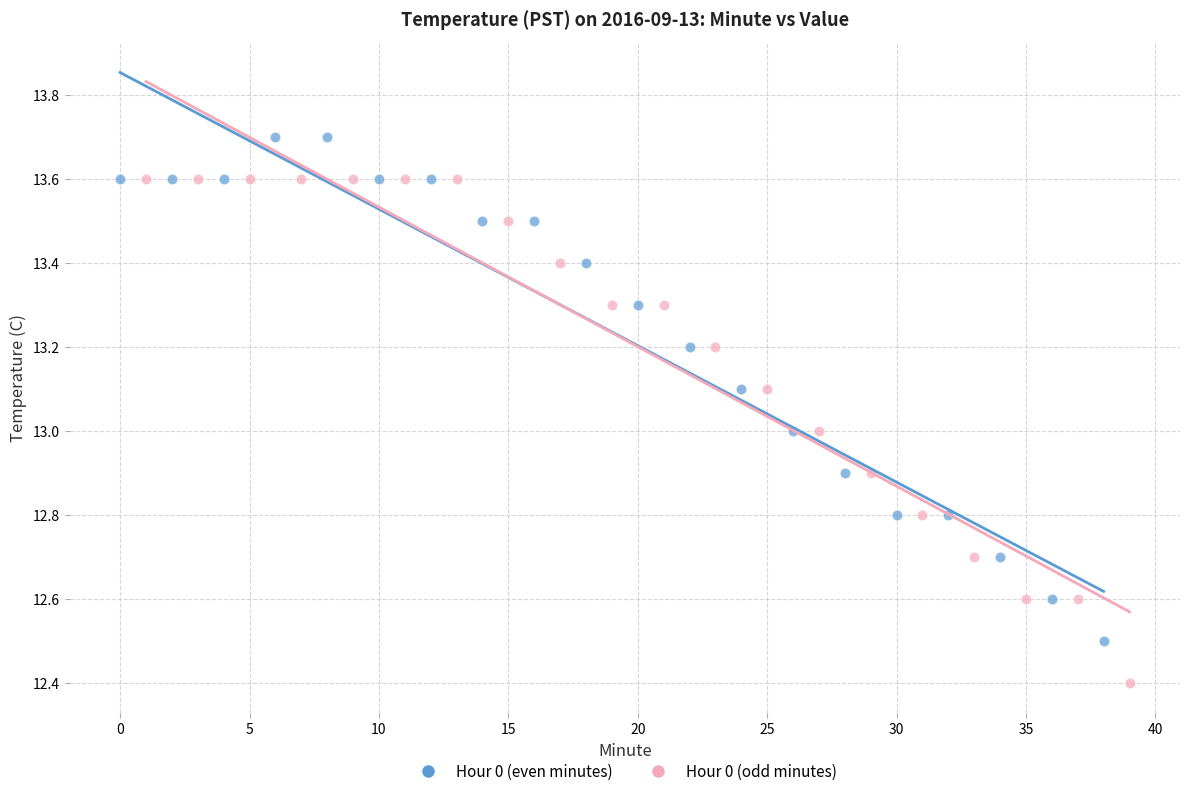

Which series contains the lowest Y value?

Hour 0 (odd minutes)